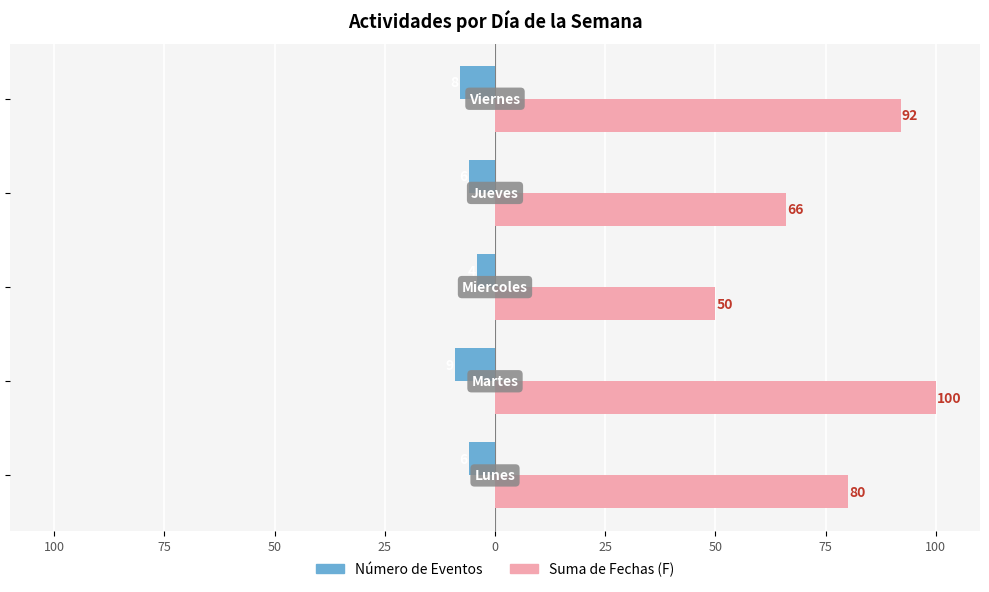

What is the average value of the Número de Eventos series?

-7